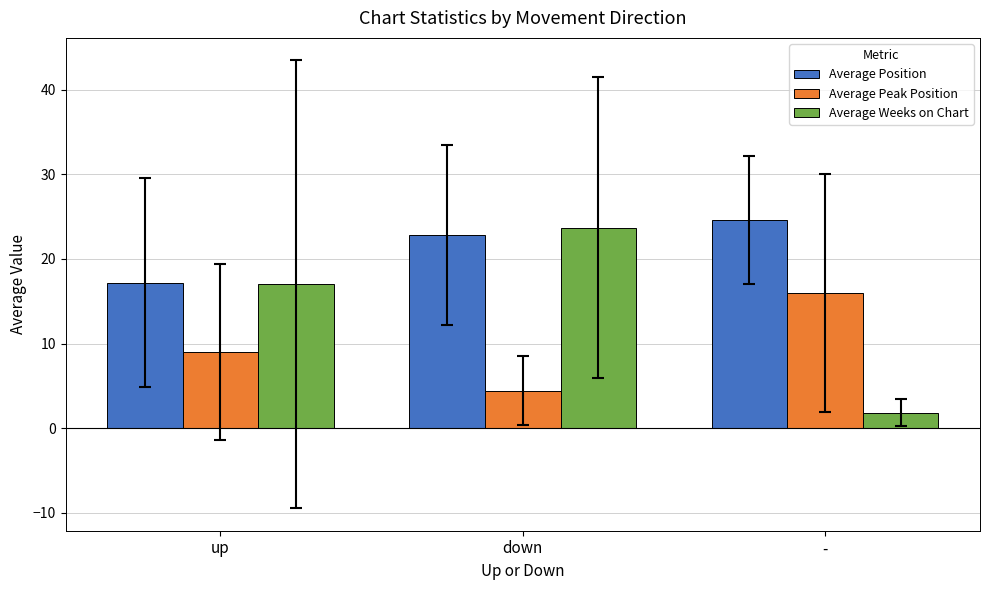

Where does the Average Position series first go above 22?

down